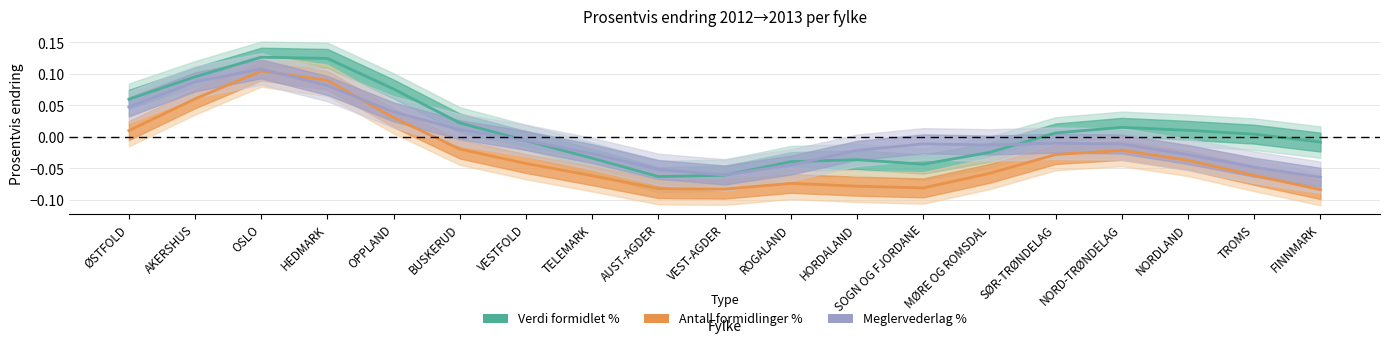

What is the maximum value for Antall formidlinger %?

0.1